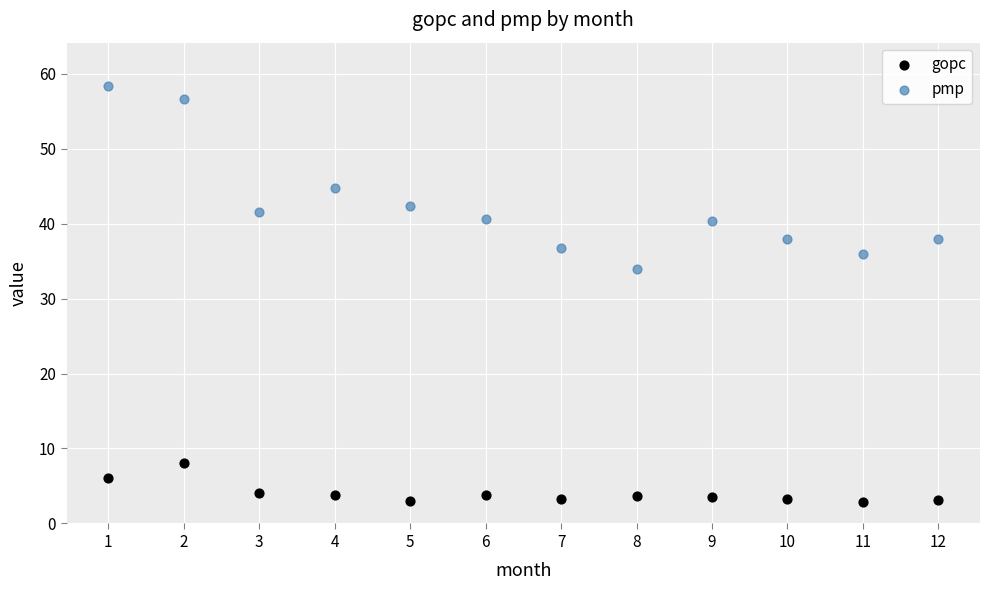

Across all data points, what is the range of Y values (max minus min)?

55.4